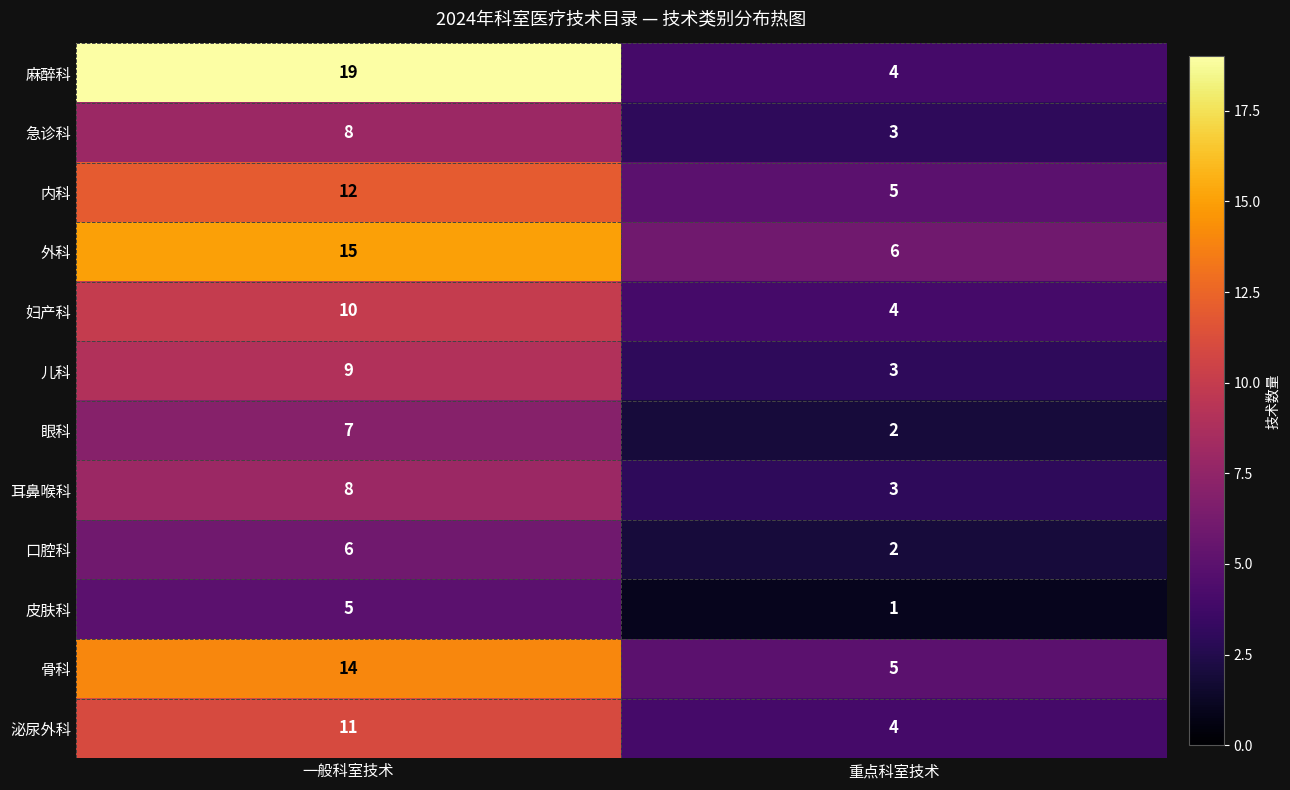

The value of 急诊科 at 一般科室技术 is 3. True or false?

False